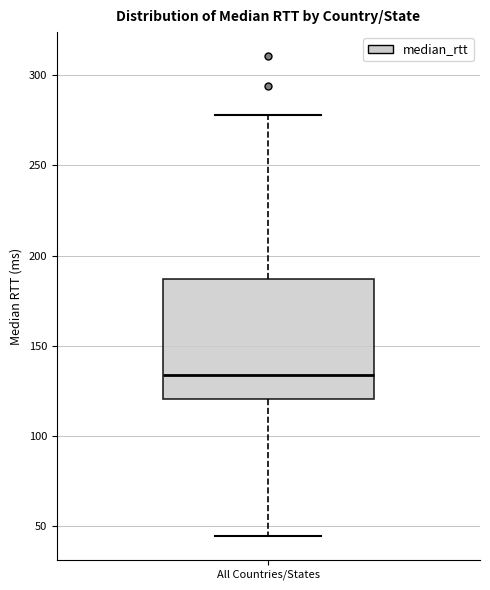

Read this box plot against the y-axis: the position of the median line, the range covered by the box, and the ends of both whiskers. The values are not printed on the chart, so give them approximately, as read against the axis.

median 135, box 120 to 185, whiskers 45 to 280